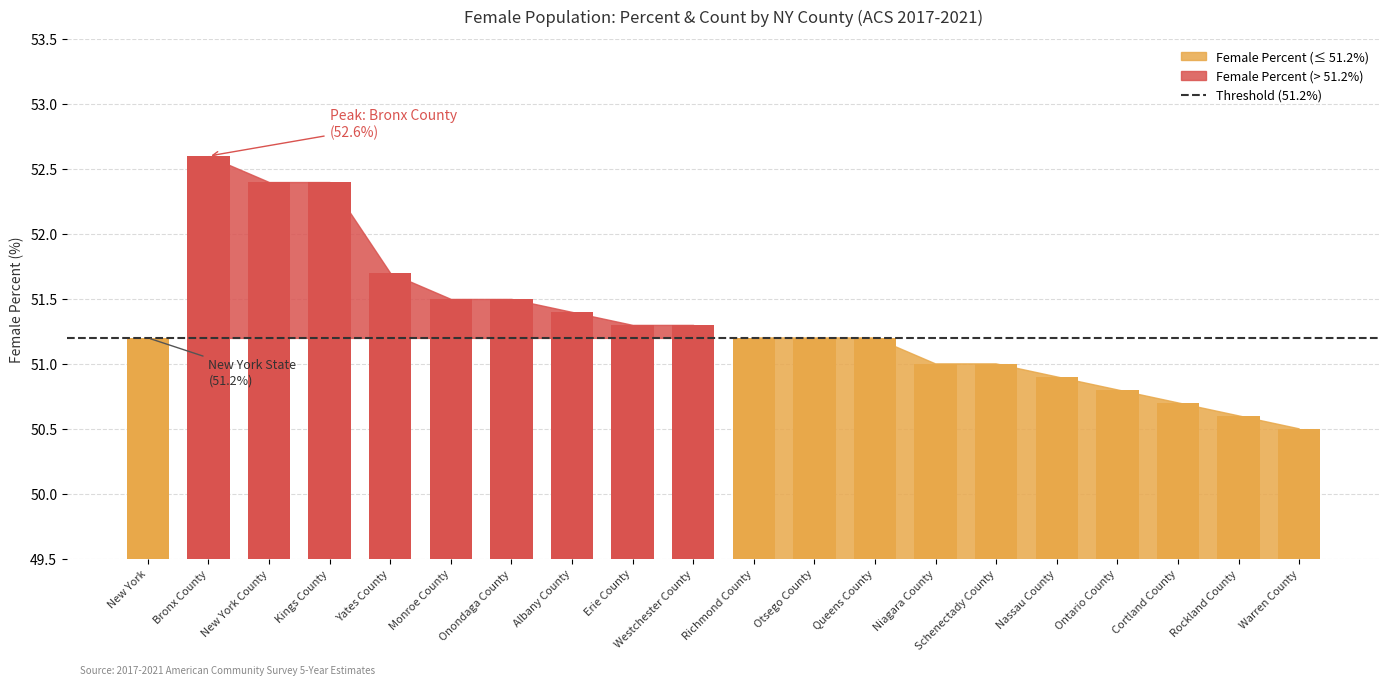

What is the label of the 5th bar from the left?

Yates County